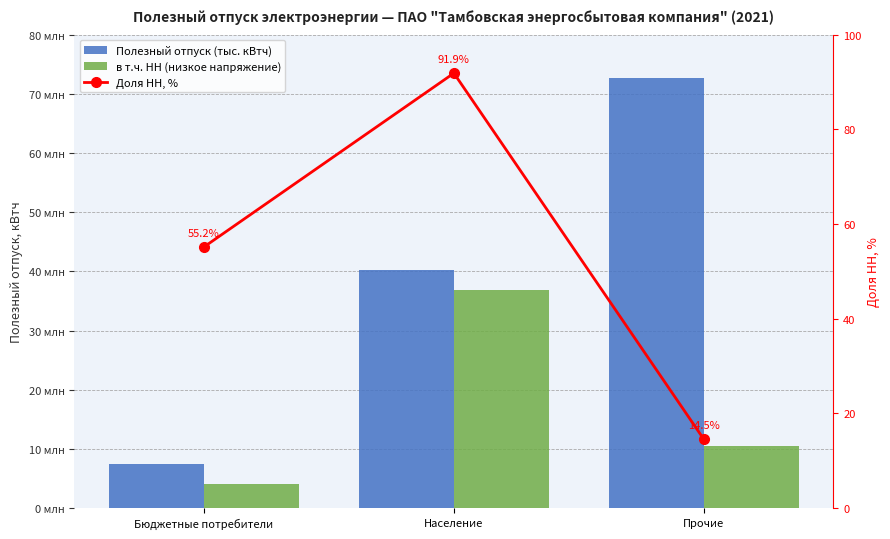

List the series in order of their overall mean, lowest first.

Доля НН, %, в т.ч. НН (низкое напряжение), Полезный отпуск (тыс. кВтч)